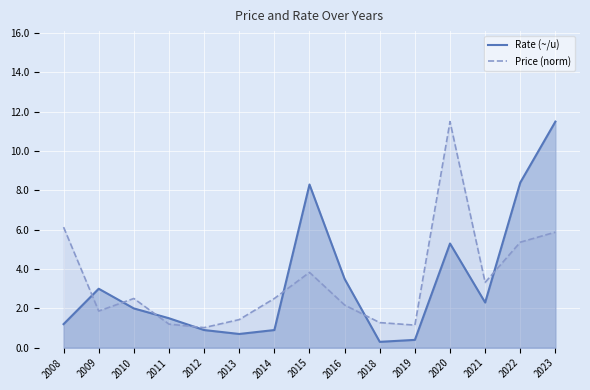

What is the smallest value displayed?

0.3